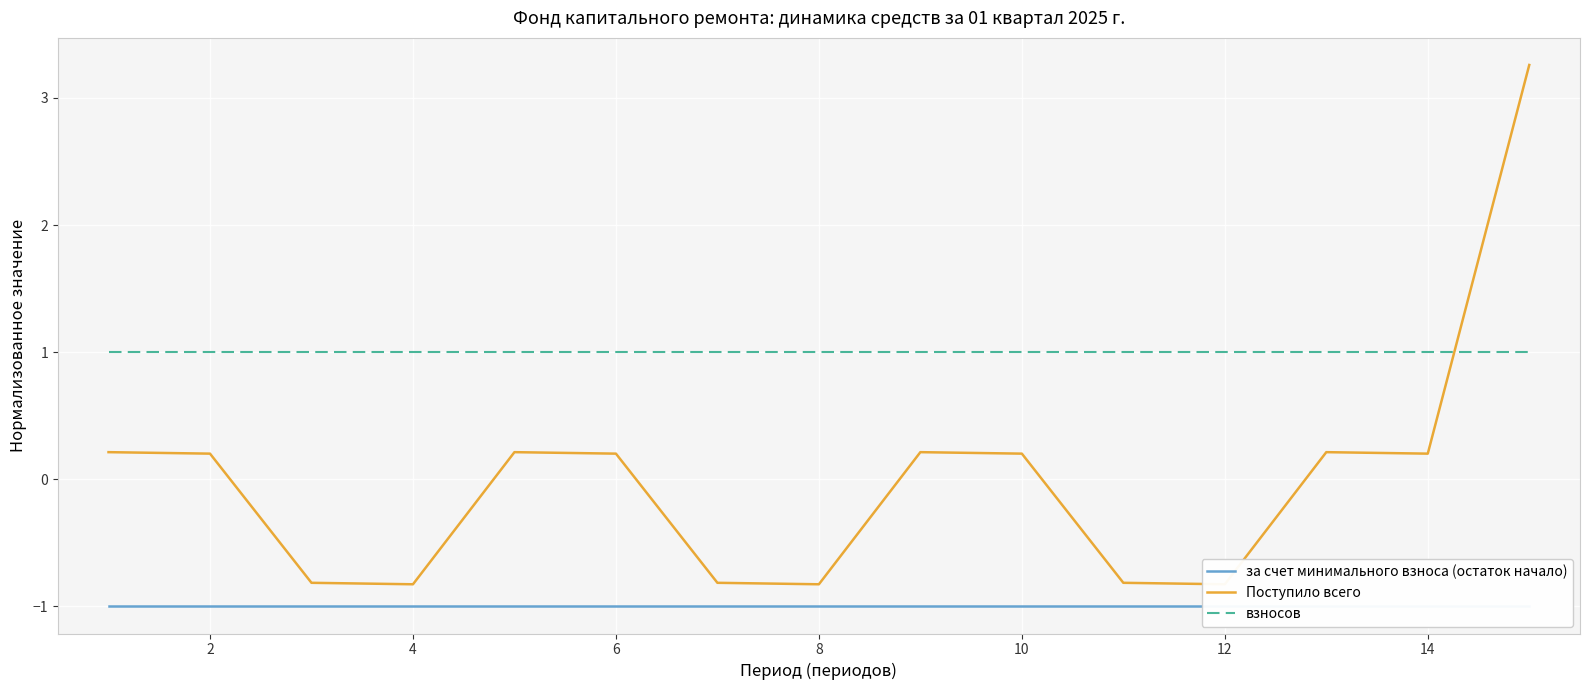

Reading right to left, transcribe all the data shown in this chart.

за счет минимального взноса (остаток начало): -1.0	-1.0	-1.0	-1.0	-1.0	-1.0	-1.0	-1.0	-1.0	-1.0	-1.0	-1.0	-1.0	-1.0	-1.0
Поступило всего: 3.3	0.2	0.2	-0.8	-0.8	0.2	0.2	-0.8	-0.8	0.2	0.2	-0.8	-0.8	0.2	0.2
взносов: 1.0	1.0	1.0	1.0	1.0	1.0	1.0	1.0	1.0	1.0	1.0	1.0	1.0	1.0	1.0